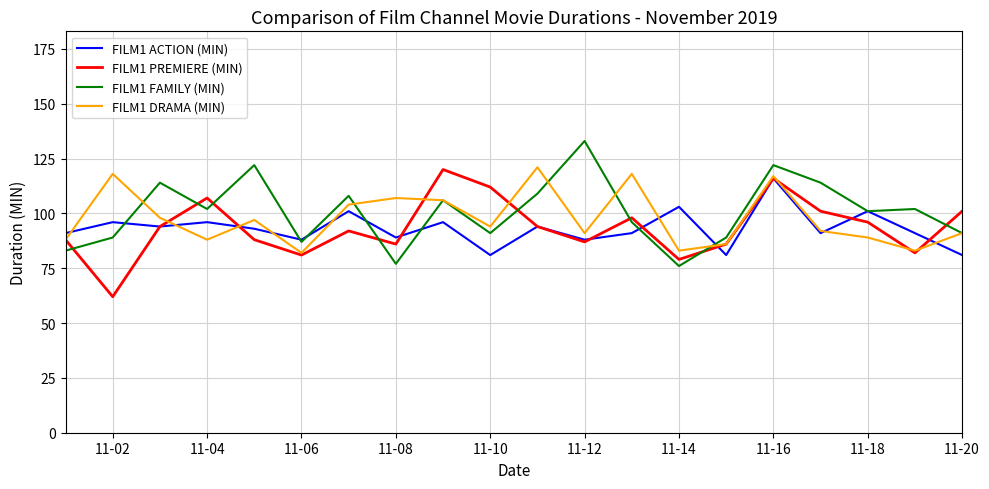

What is the highest value of the FILM1 ACTION (MIN) series?

116